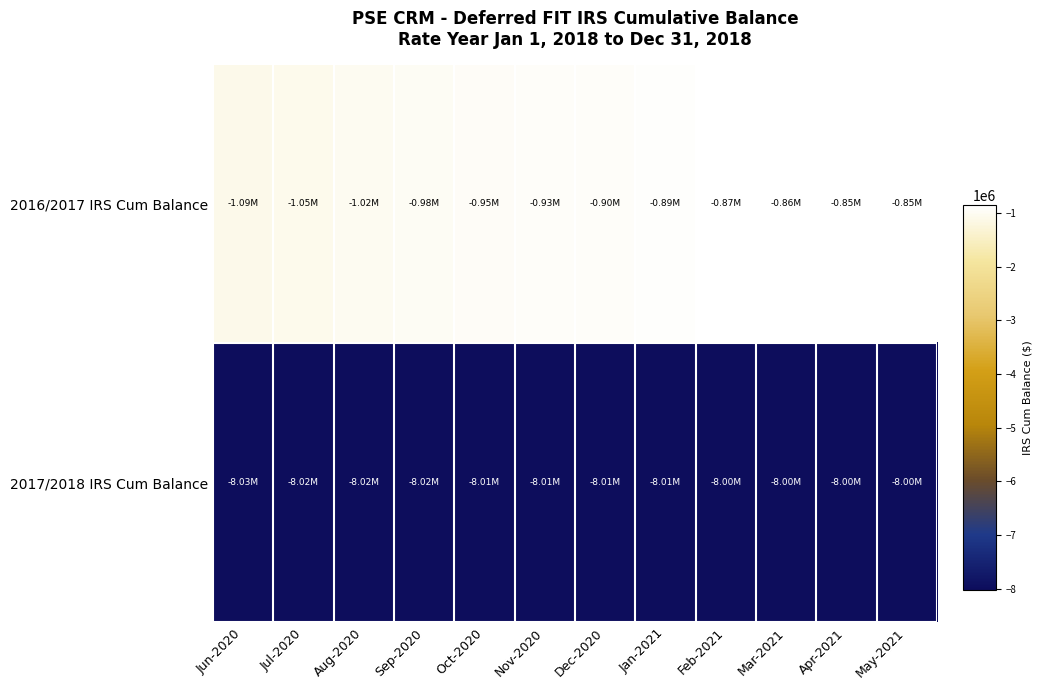

Which series has the largest range (max minus min)?

2016/2017 IRS Cum Balance